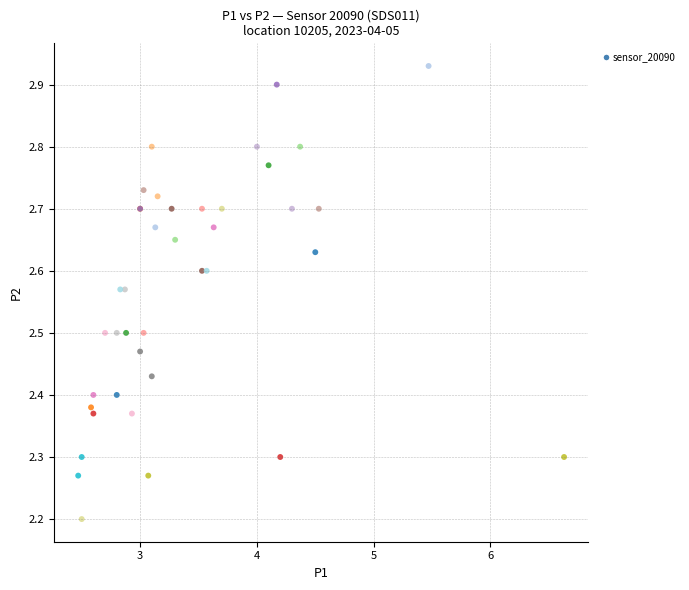

What Y value in the scatter plot is closest to 2?

2.2